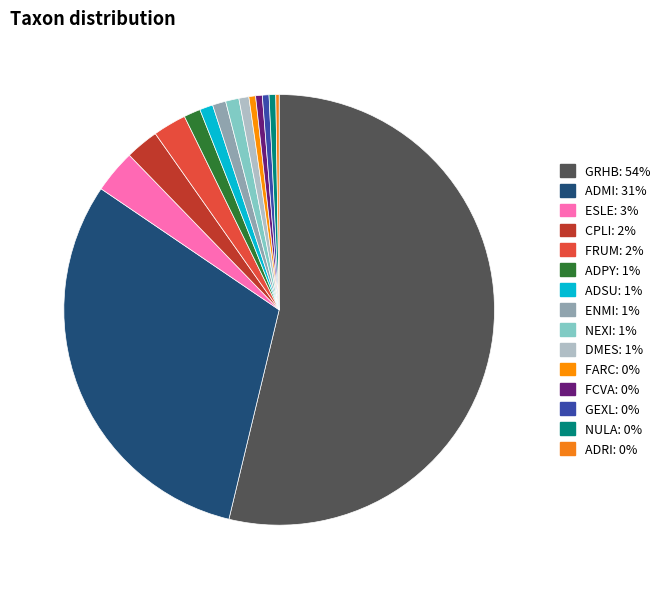

Rank the categories by value from lowest to highest.

ADRI, FARC, FCVA, GEXL, NULA, DMES, ADSU, ENMI, NEXI, ADPY, CPLI, FRUM, ESLE, ADMI, GRHB